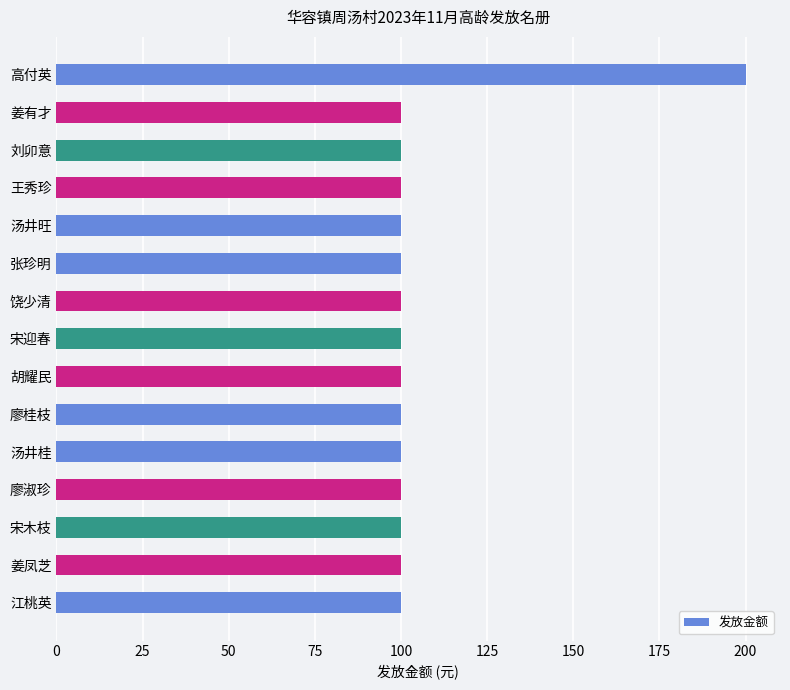

Are the bars grouped side by side (vs. stacked)?

No